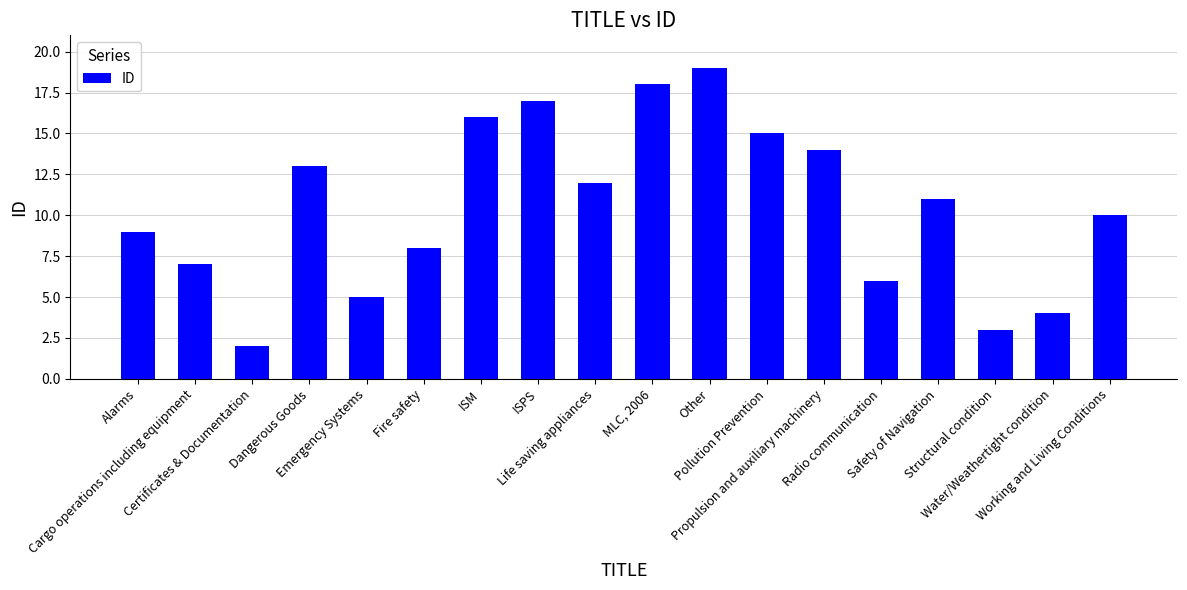

Rank the categories by value from lowest to highest.

Certificates & Documentation, Structural condition, Water/Weathertight condition, Emergency Systems, Radio communication, Cargo operations including equipment, Fire safety, Alarms, Working and Living Conditions, Safety of Navigation, Life saving appliances, Dangerous Goods, Propulsion and auxiliary machinery, Pollution Prevention, ISM, ISPS, MLC, 2006, Other